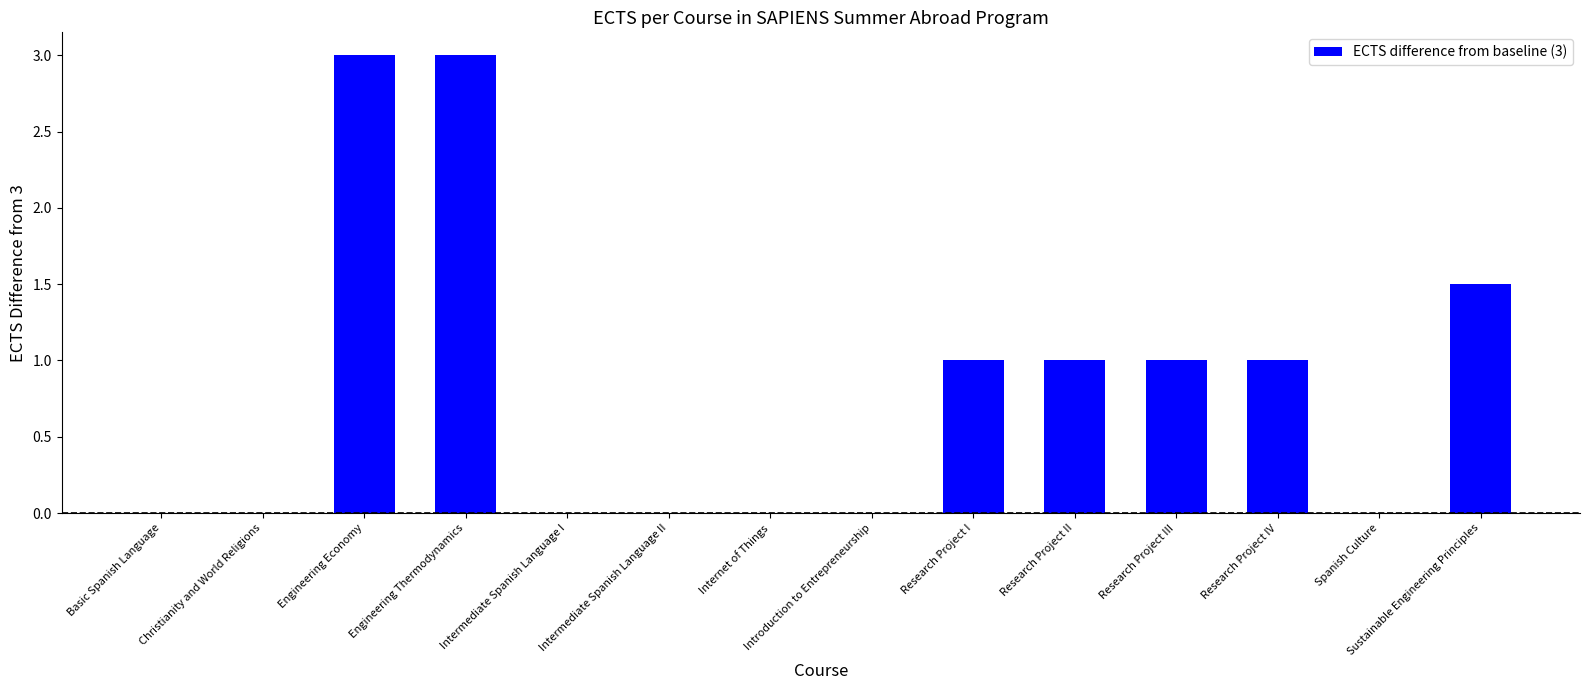

Are the bars horizontal?

No